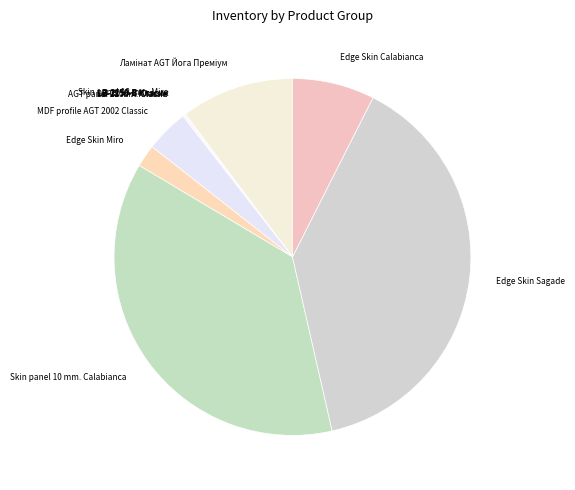

Is the sum of Skin panel 10 mm. Calabianca and Edge Skin Sagade greater than half?

Yes